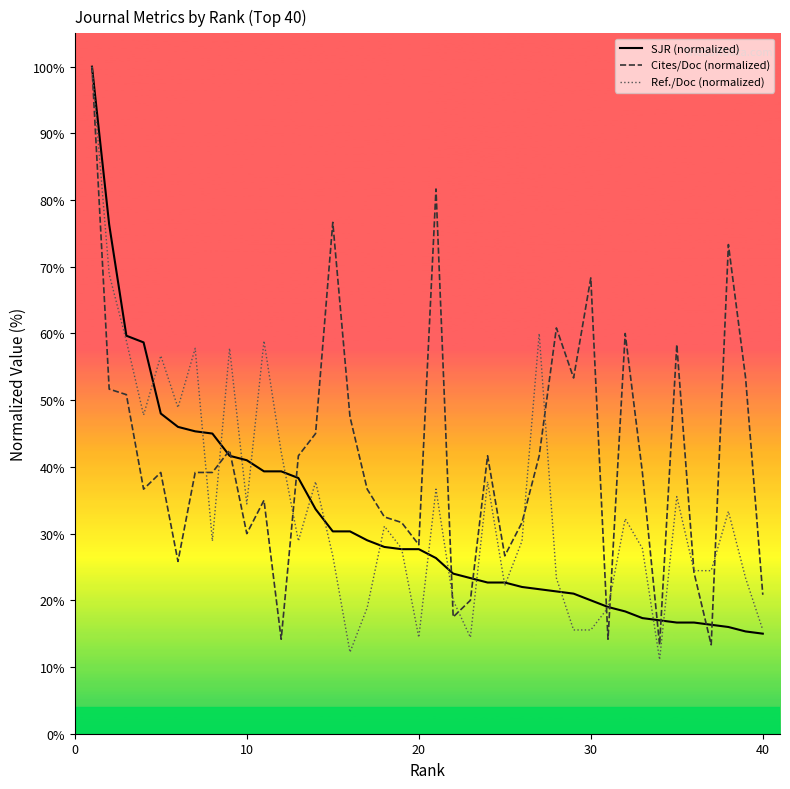

Does the chart have visible grid lines?

No